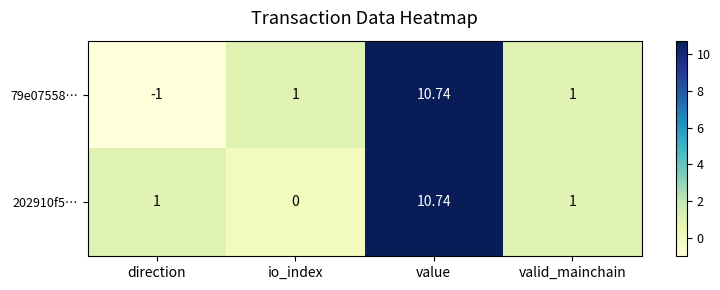

At which category is the sum across all series the highest?

value